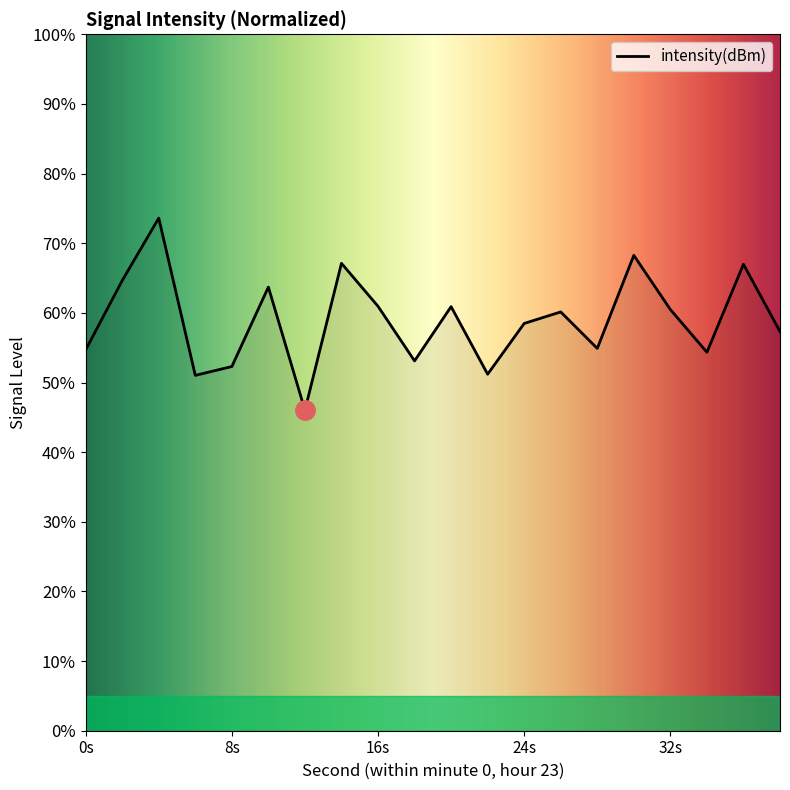

What is the greatest value displayed?

73.6